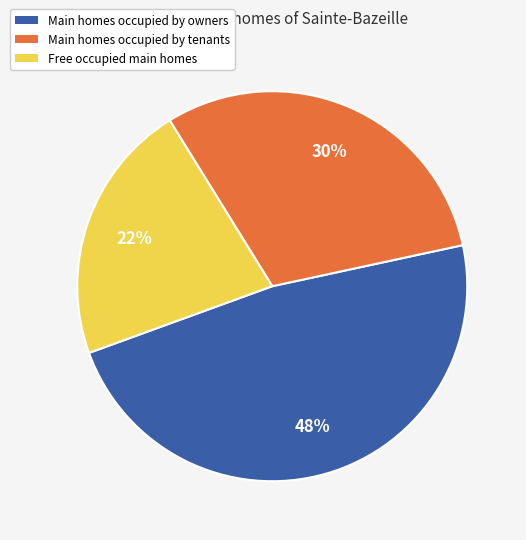

Does any single category account for the majority?

No